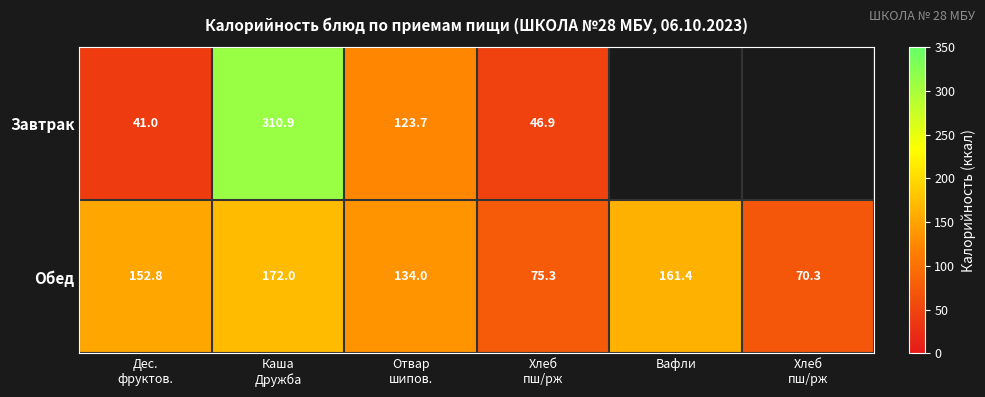

What is the sum of the Завтрак values at Дес. фруктов. and Каша Дружба?

351.8